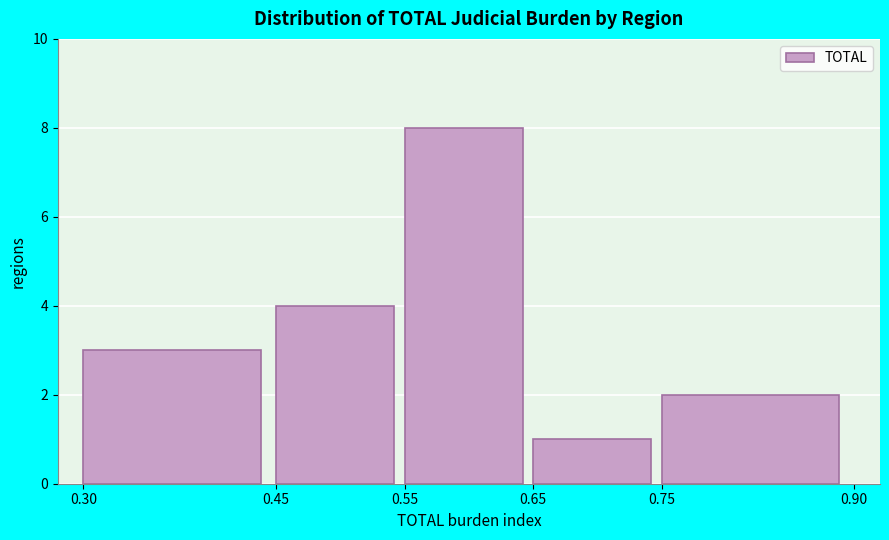

Over which range of the x-axis is the bar tallest?

0.55 to 0.65